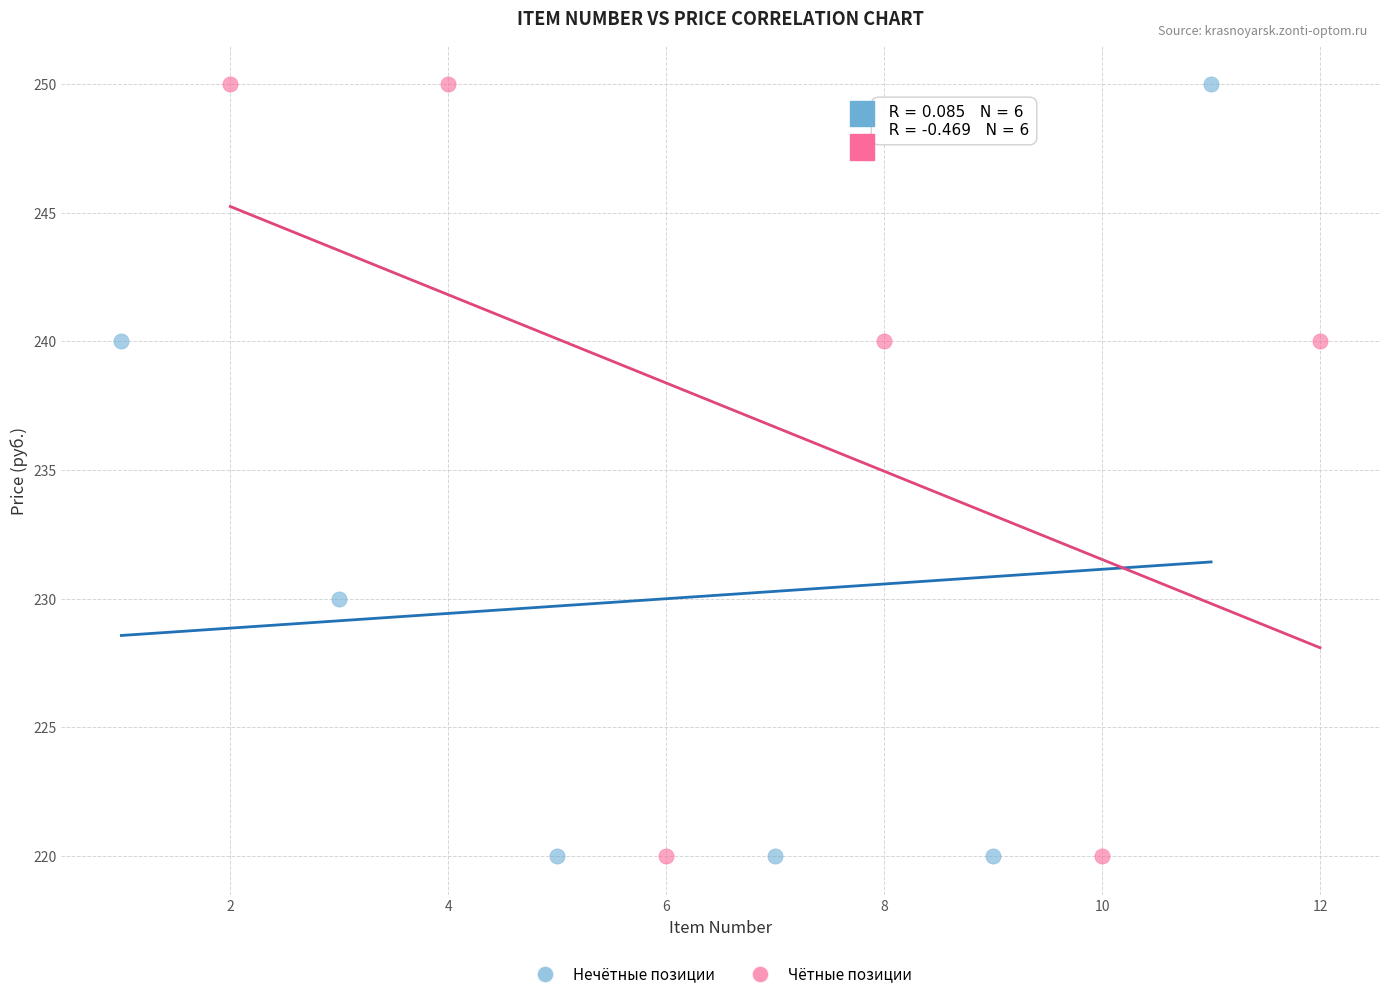

What are all the series names shown in the legend?

Нечётные позиции, Чётные позиции